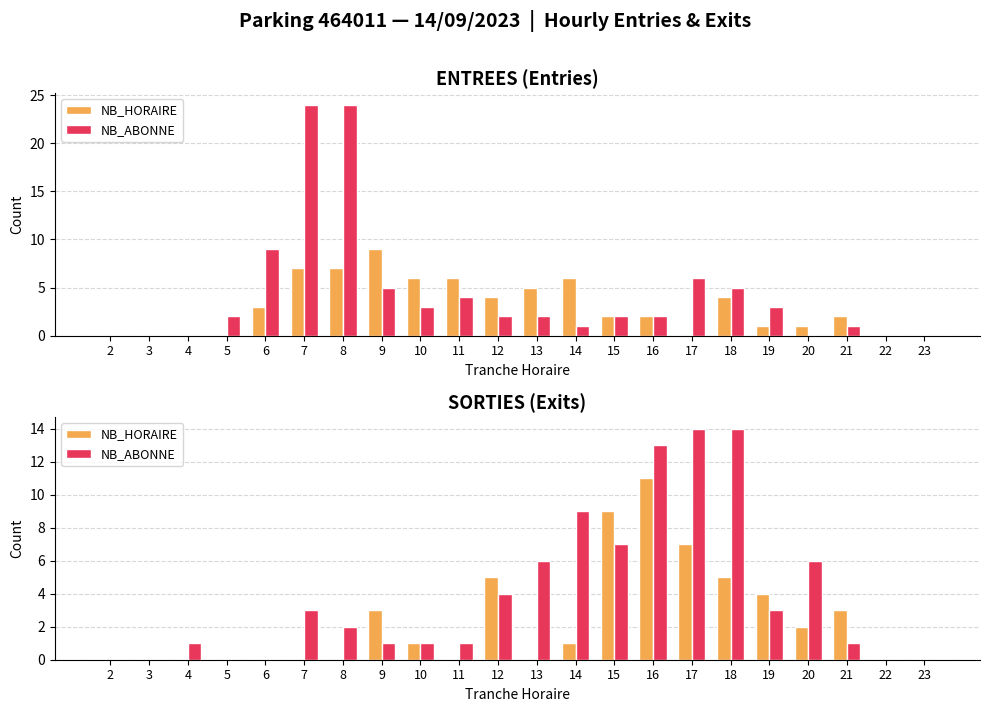

Are the bars horizontal?

No